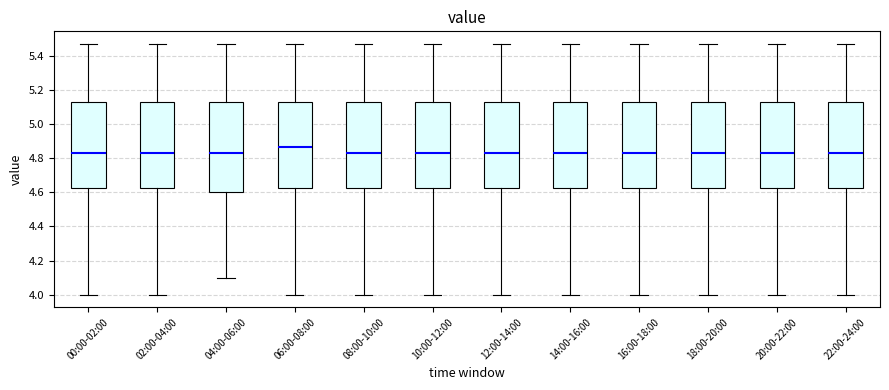

Reading left to right, read every box against the y-axis: the position of its median line, the range the box covers, and the ends of its whiskers. The values are not printed on the chart, so give them approximately, as read against the axis.

00:00-02:00: median 4.84, box 4.62 to 5.14, whiskers 4.00 to 5.48
02:00-04:00: median 4.84, box 4.62 to 5.14, whiskers 4.00 to 5.48
04:00-06:00: median 4.84, box 4.60 to 5.14, whiskers 4.10 to 5.48
06:00-08:00: median 4.86, box 4.62 to 5.14, whiskers 4.00 to 5.48
08:00-10:00: median 4.84, box 4.62 to 5.14, whiskers 4.00 to 5.48
10:00-12:00: median 4.84, box 4.62 to 5.14, whiskers 4.00 to 5.48
12:00-14:00: median 4.84, box 4.62 to 5.14, whiskers 4.00 to 5.48
14:00-16:00: median 4.84, box 4.62 to 5.14, whiskers 4.00 to 5.48
16:00-18:00: median 4.84, box 4.62 to 5.14, whiskers 4.00 to 5.48
18:00-20:00: median 4.84, box 4.62 to 5.14, whiskers 4.00 to 5.48
20:00-22:00: median 4.84, box 4.62 to 5.14, whiskers 4.00 to 5.48
22:00-24:00: median 4.84, box 4.62 to 5.14, whiskers 4.00 to 5.48